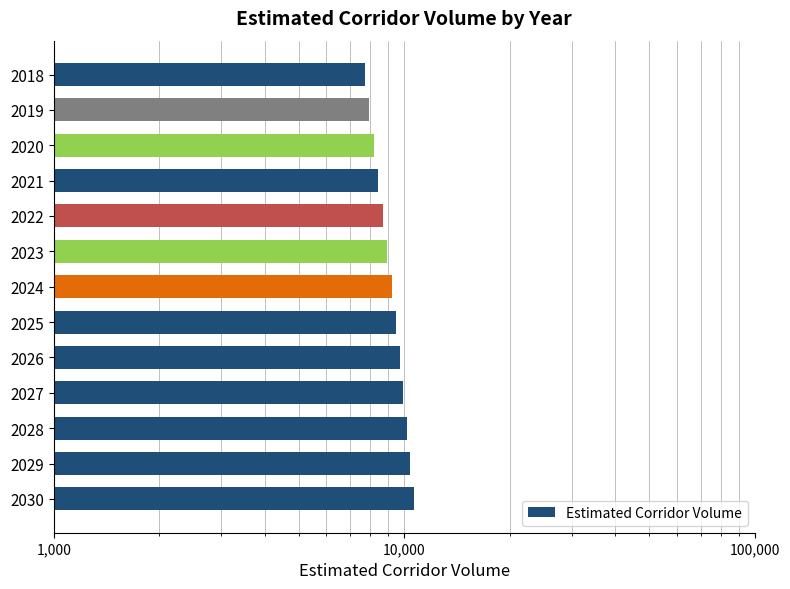

What value does the data have at 2029?

10415.1